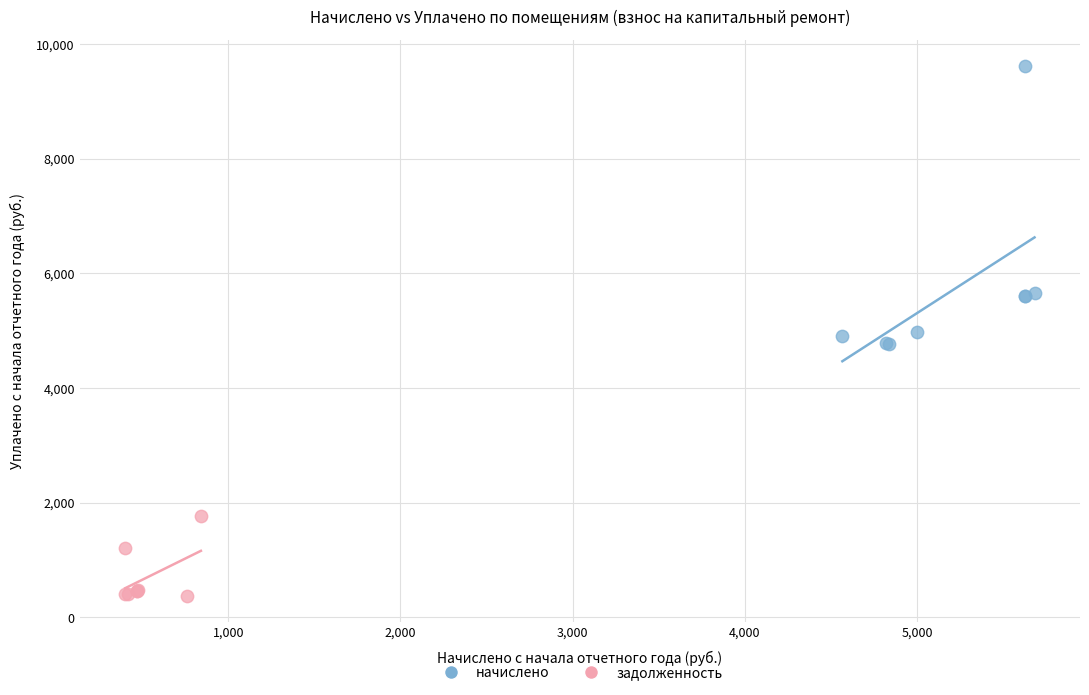

Which series reaches the maximum Y coordinate?

начислено